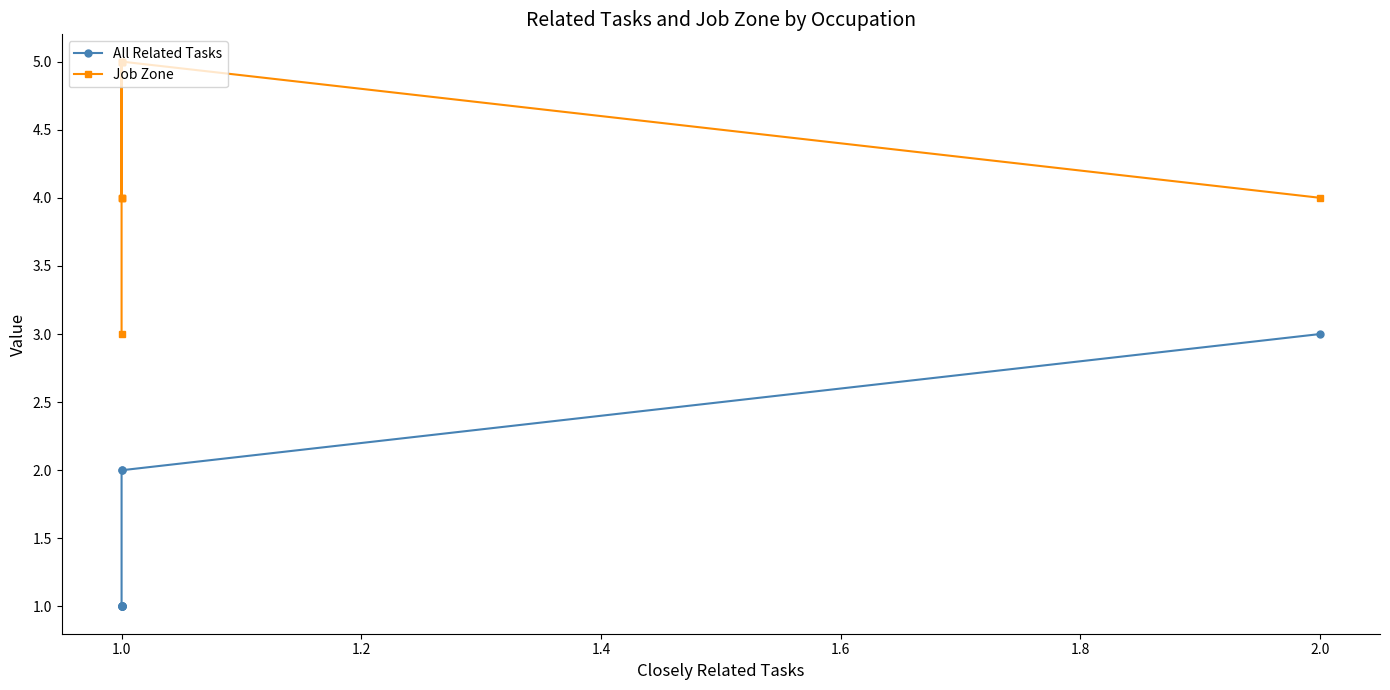

True or false: All Related Tasks and Job Zone intersect in this chart.

False